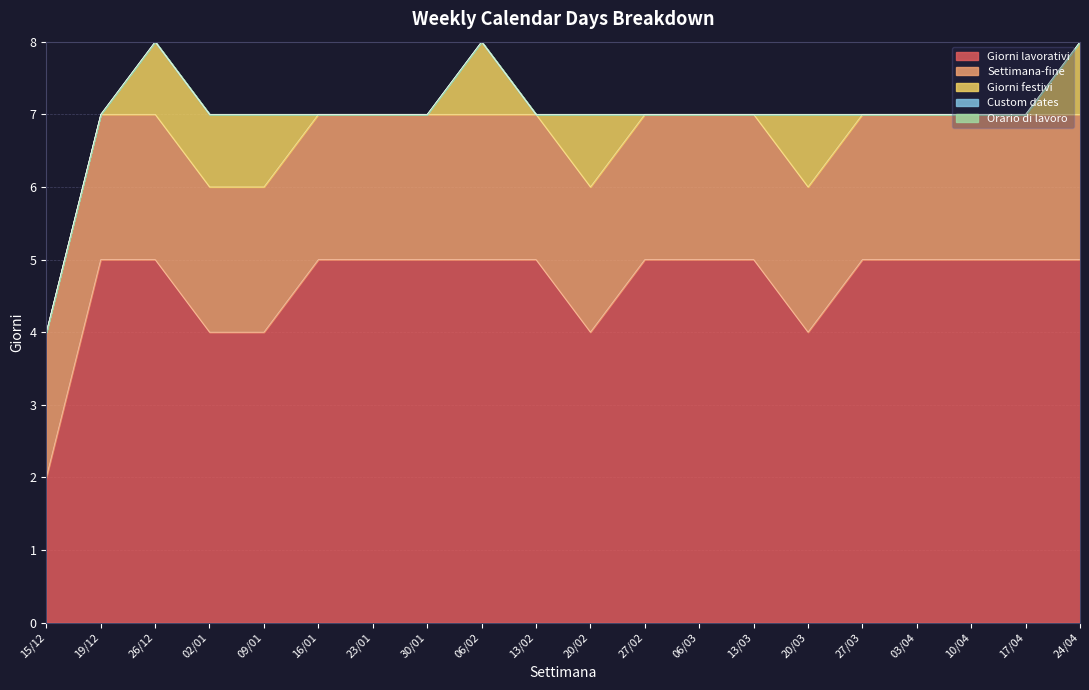

Which label corresponds to the largest value in the chart?

19/12